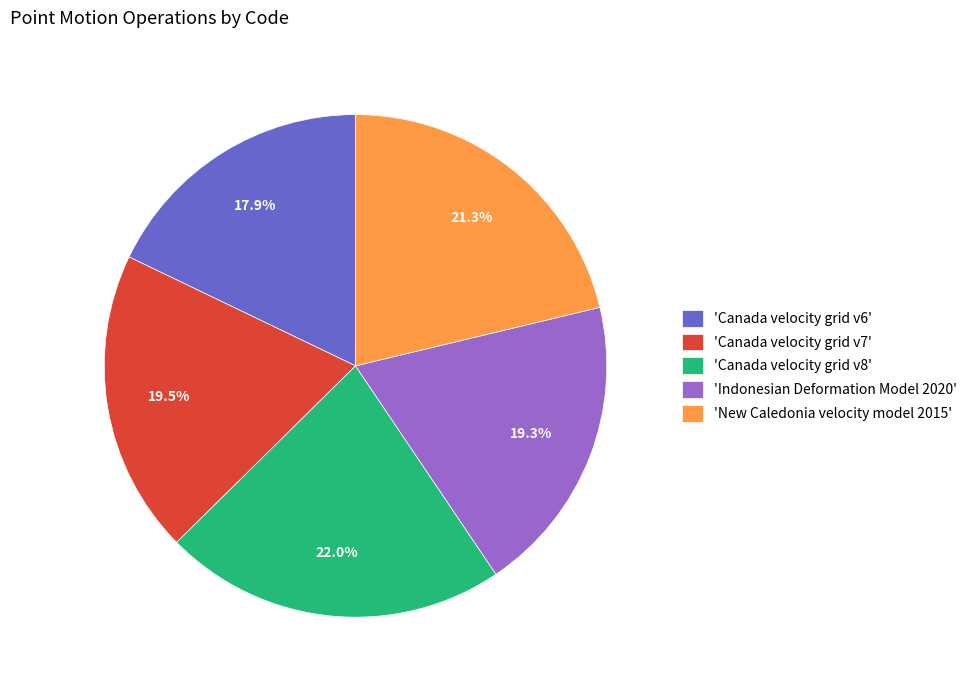

How many segments does this pie chart have?

5